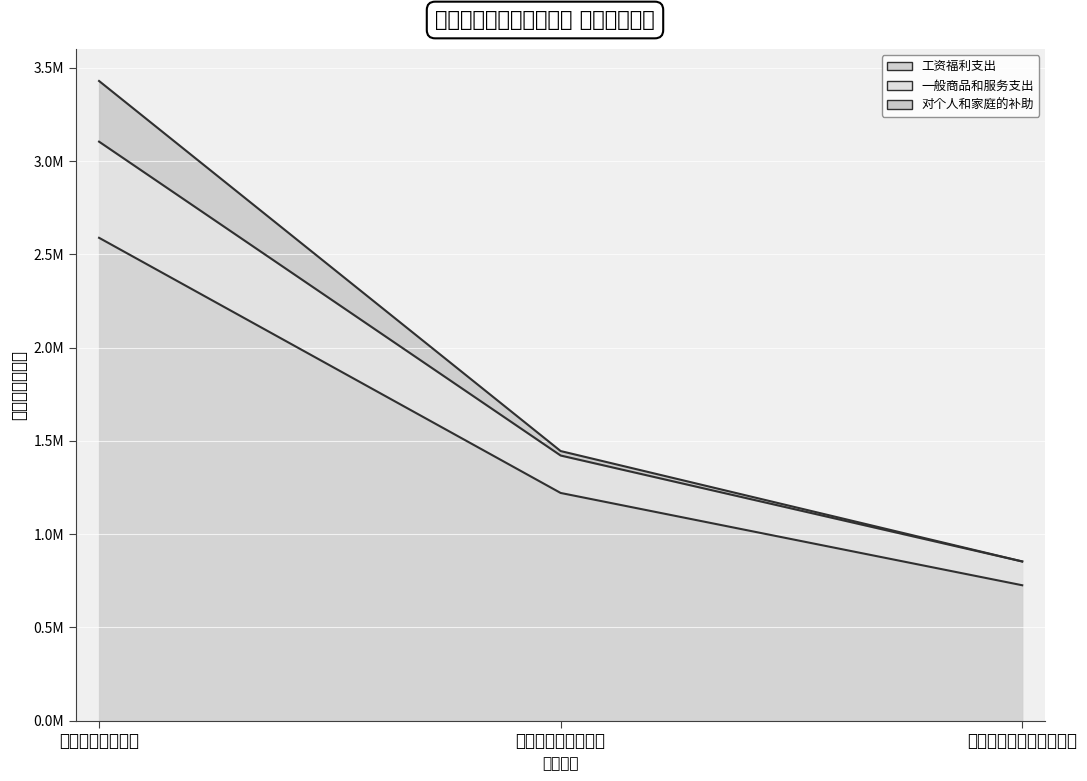

How many lines are shown in the chart?

3